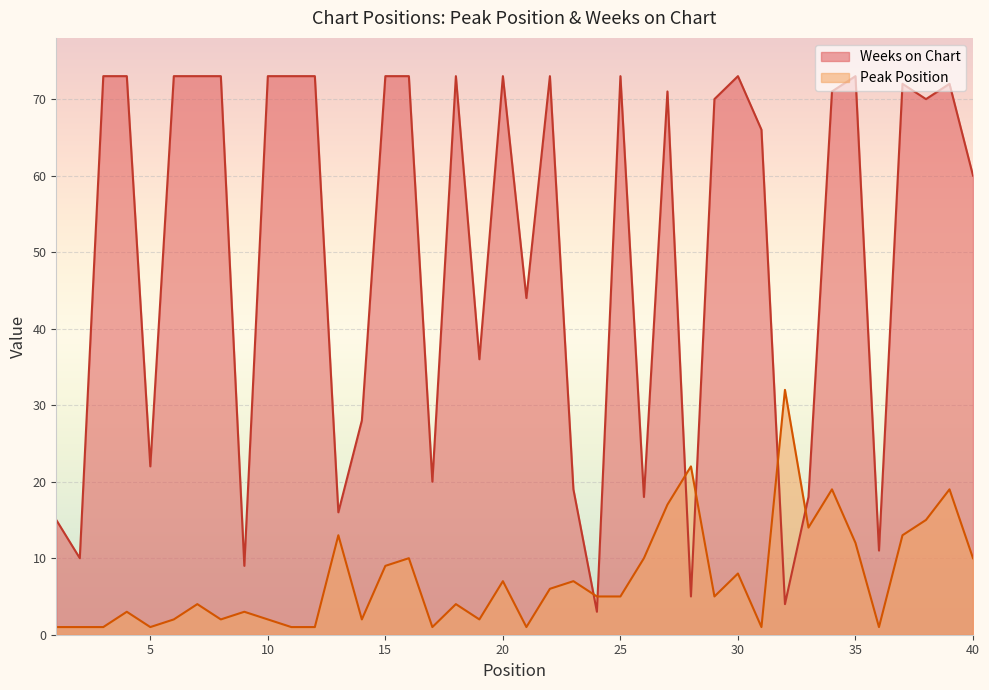

Which series changed the most between 6 and 24?

Weeks on Chart